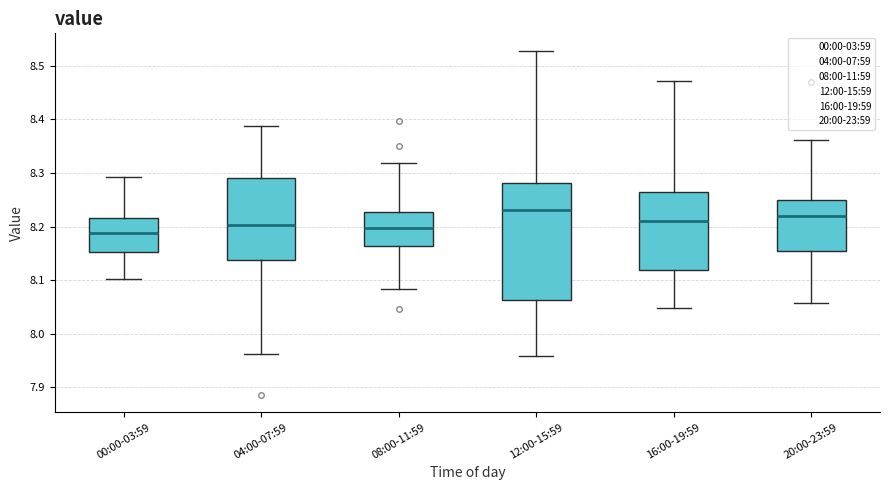

Comparing the boxes themselves (not the whiskers), which one is the tallest?

12:00-15:59